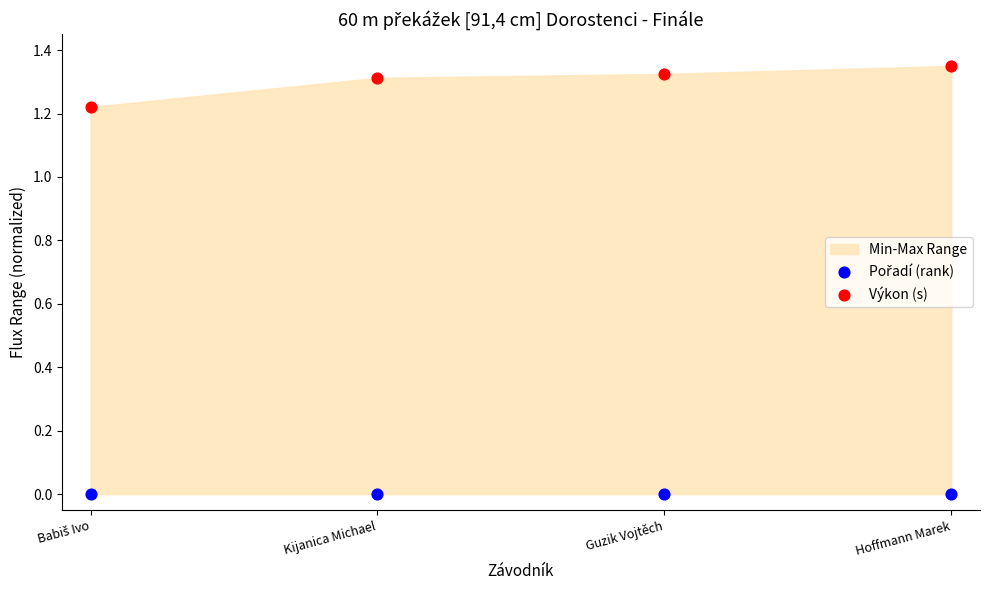

Which series contains the highest Y value?

Výkon (s)